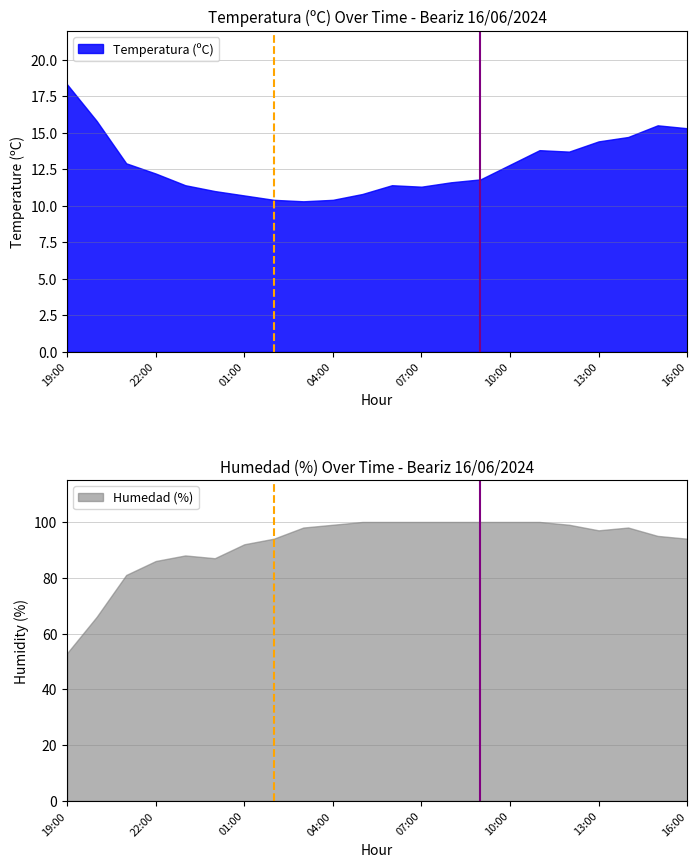

Does the chart display data point markers on the line(s)?

No